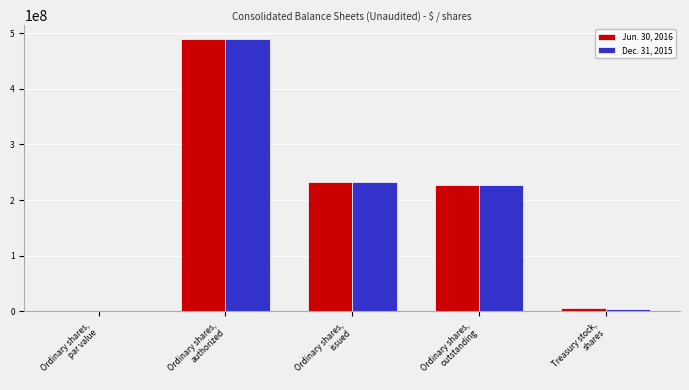

At which category is the sum across all series the highest?

Ordinary shares,
authorized